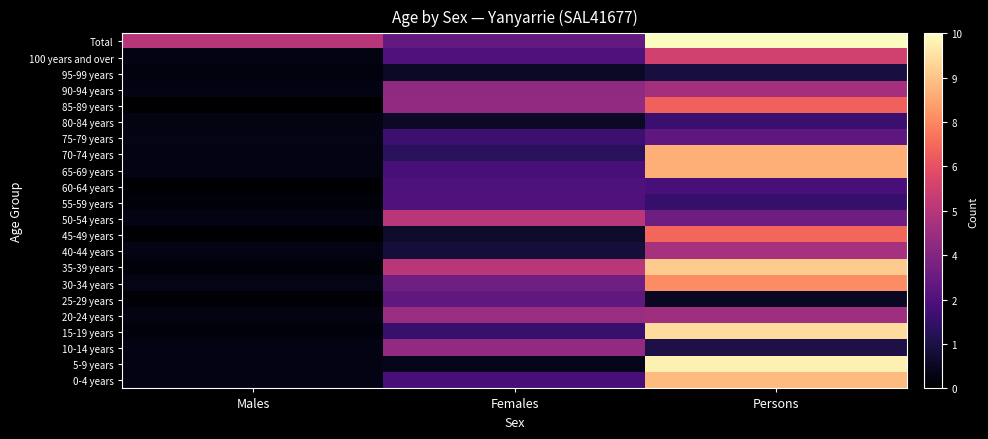

What is the spread (max minus min) of values at Persons?

9.4